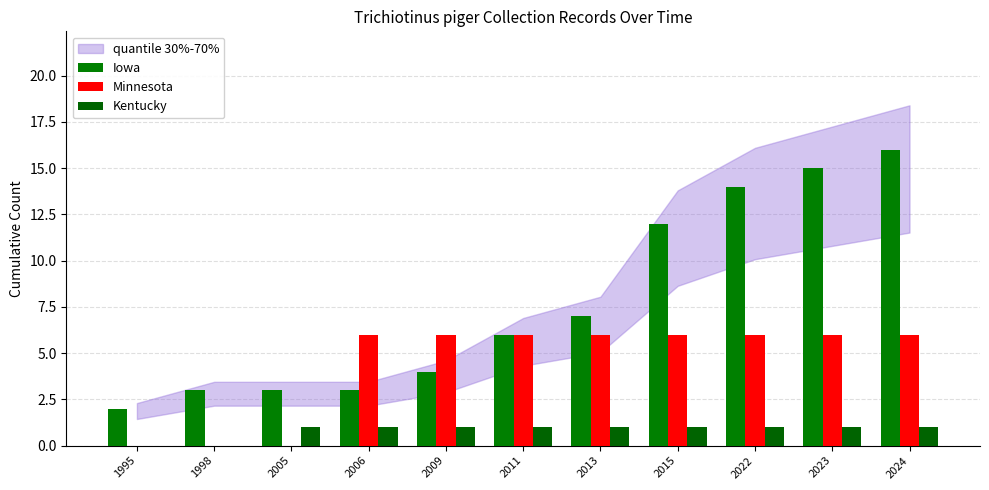

What is the sum of the Iowa values at 1998 and 2015?

15